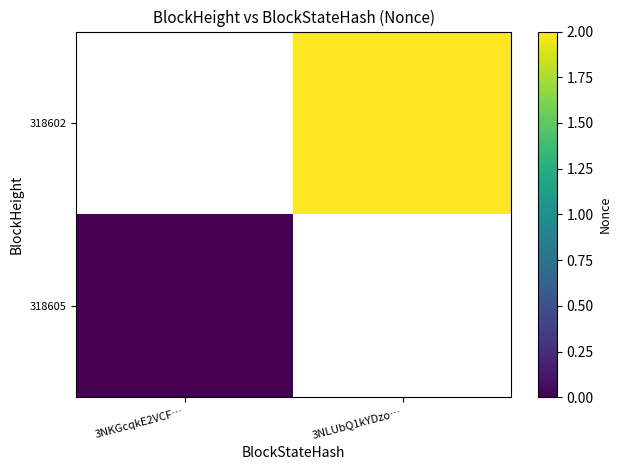

At 3NKGcqkE2VCF…, list the series in order from smallest to largest.

318605, 318602